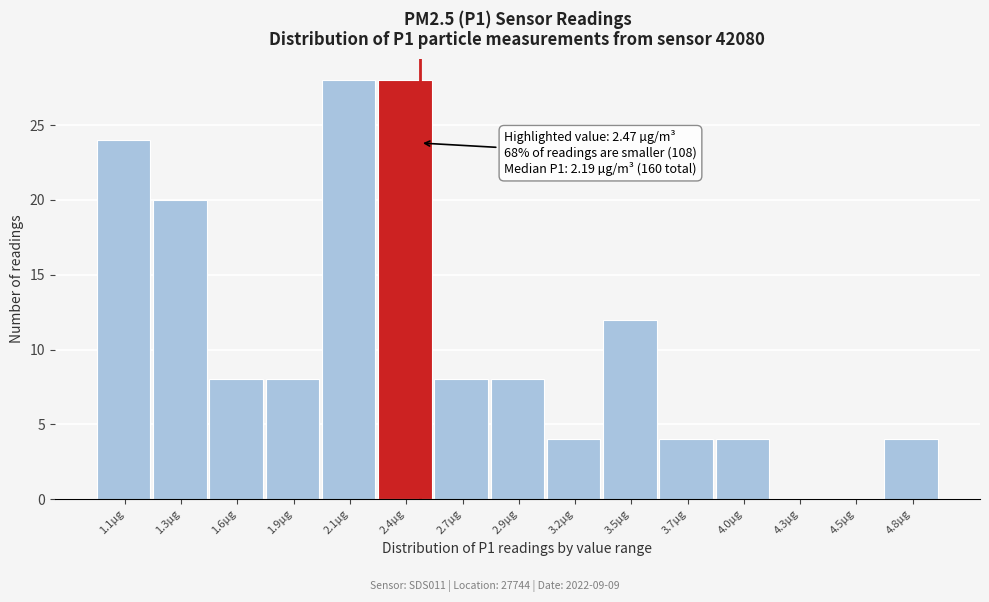

Reading left to right, list all the values displayed in this chart.

1.1µg=24	1.3µg=20	1.6µg=8	1.9µg=8	2.1µg=28	2.4µg=28	2.7µg=8	2.9µg=8	3.2µg=4	3.5µg=12	3.7µg=4	4.0µg=4	4.3µg=0	4.5µg=0	4.8µg=4